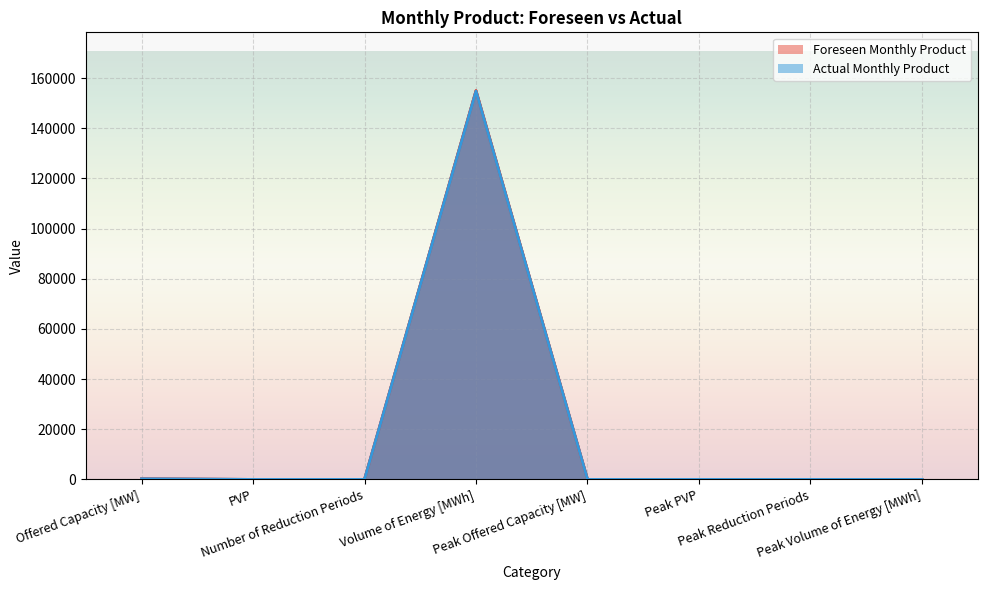

What is the difference between the maximum and minimum values in the Foreseen Monthly Product series?

154960